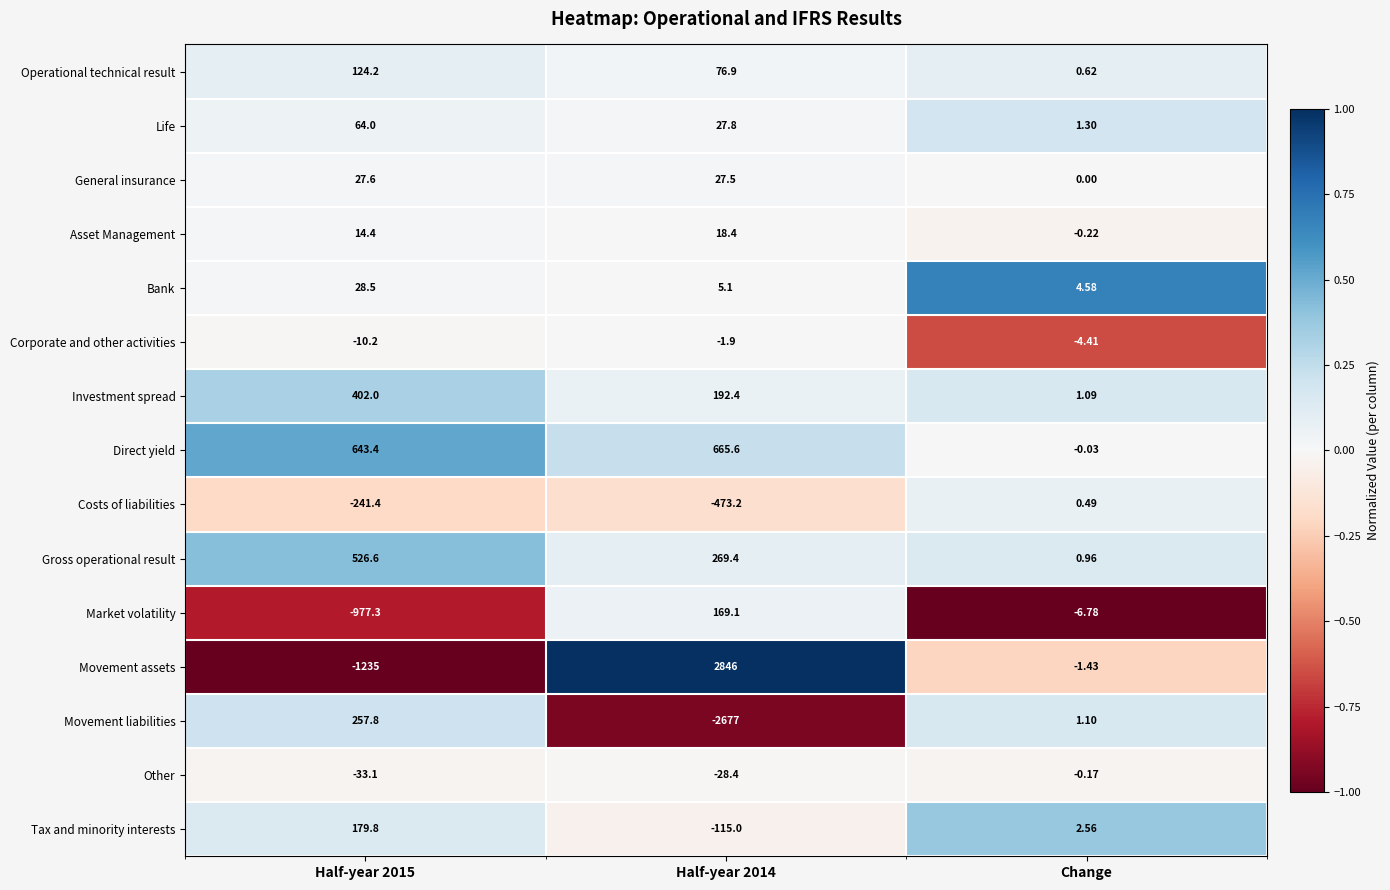

Rank the series by their maximum value, from highest to lowest.

Movement assets, Direct yield, Gross operational result, Investment spread, Movement liabilities, Tax and minority interests, Market volatility, Operational technical result, Life, Bank, General insurance, Asset Management, Costs of liabilities, Other, Corporate and other activities